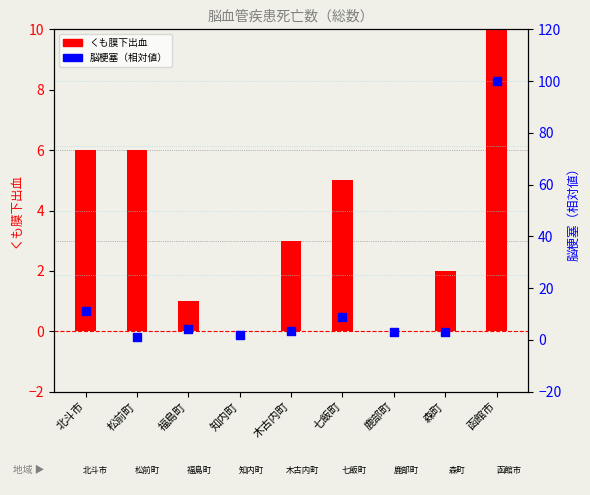

Is the value of くも膜下出血 at 福島町 greater than the value of 脳梗塞 at 鹿部町?

No